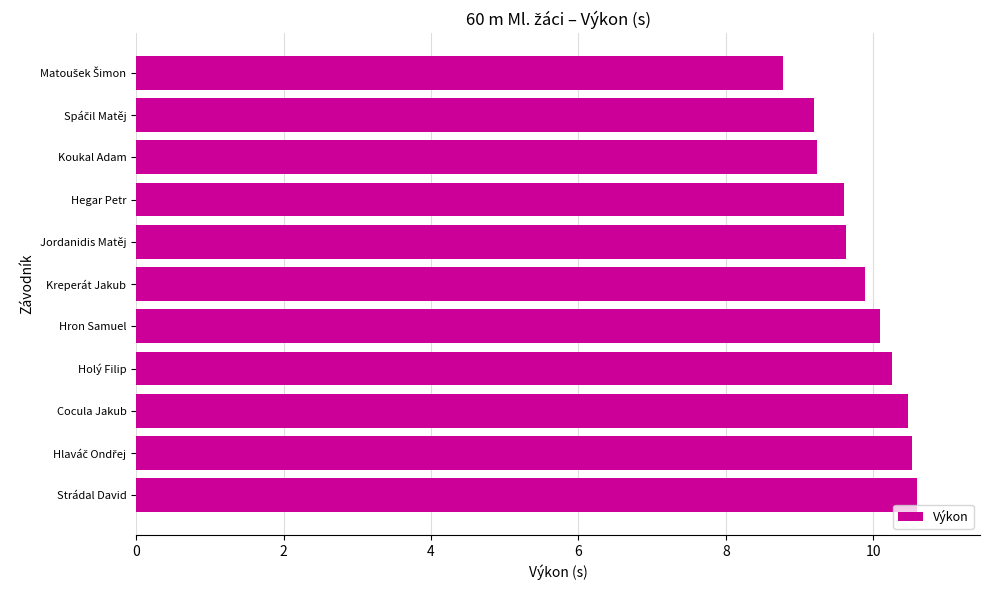

What is the average value?

9.8